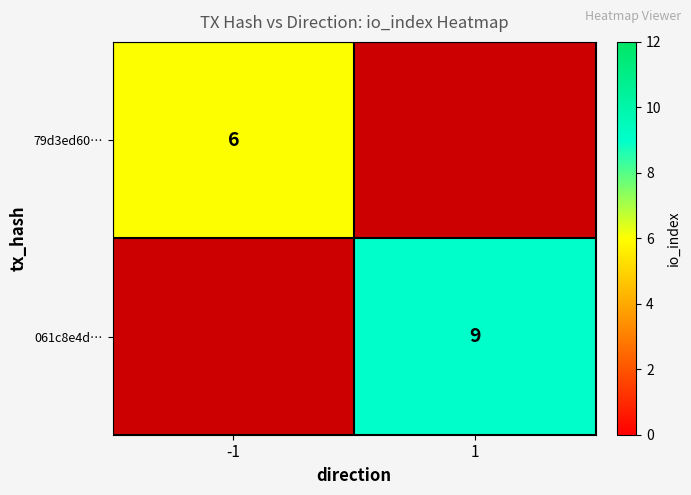

Which has a higher value, -1 or 1?

1